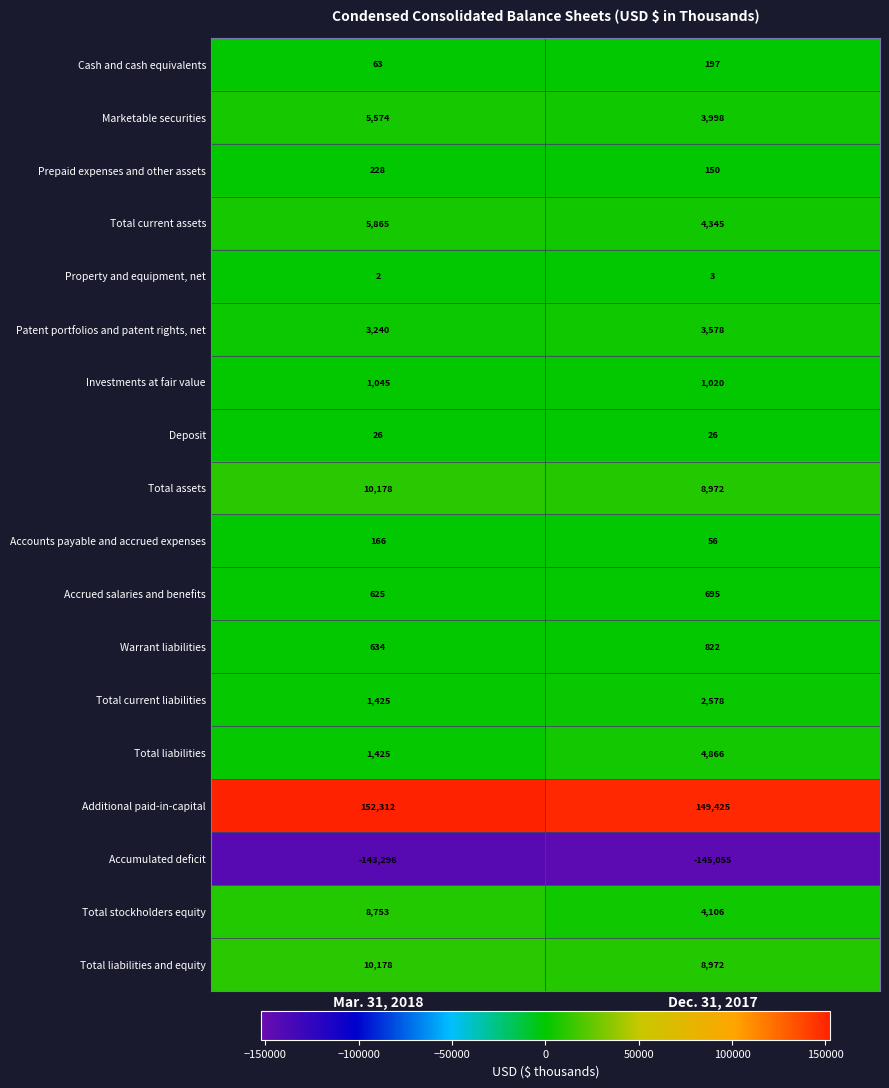

True or false: Warrant liabilities has a value of 1028 at Mar. 31, 2018.

False